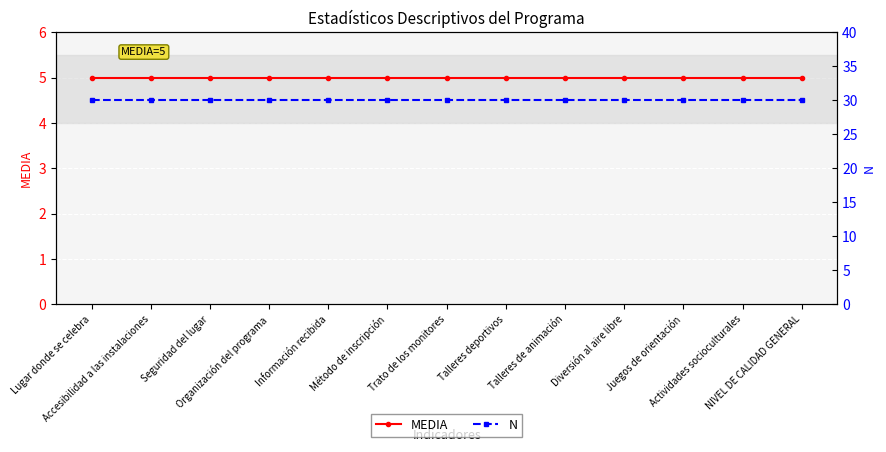

List the labels in order of MEDIA value, smallest first.

Lugar donde se celebra, Accesibilidad a las instalaciones, Seguridad del lugar, Organización del programa, Información recibida, Método de inscripción, Trato de los monitores, Talleres deportivos, Talleres de animación, Diversión al aire libre, Juegos de orientación, Actividades socioculturales, NIVEL DE CALIDAD GENERAL